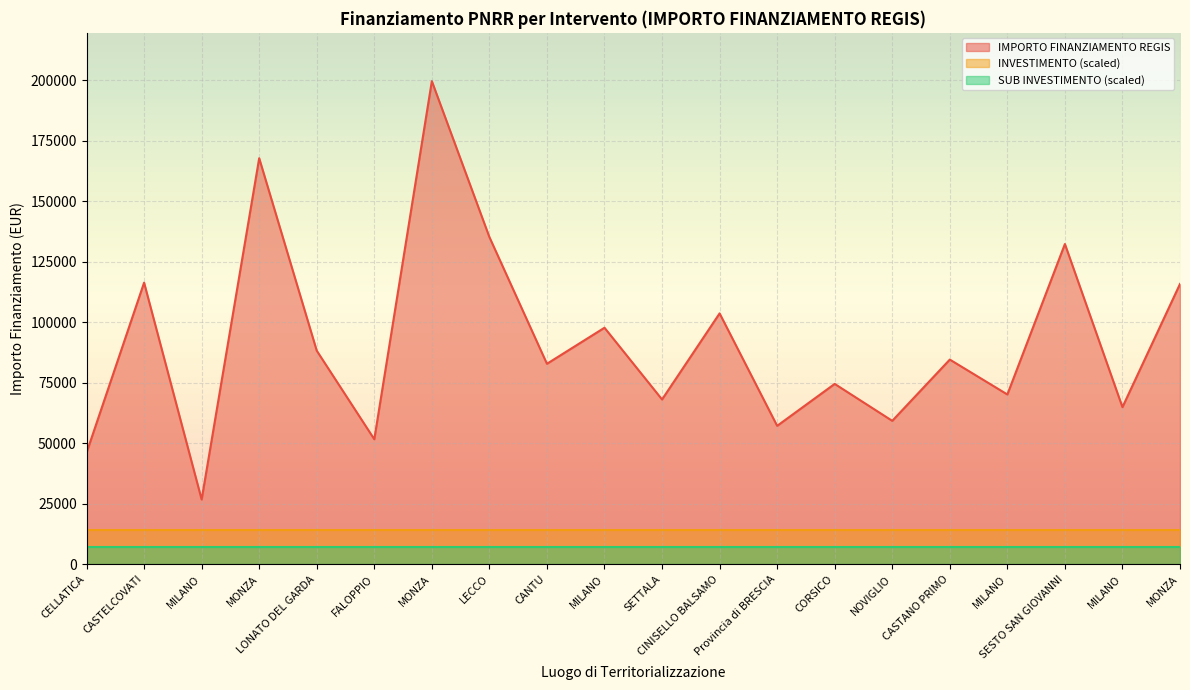

Reading left to right, extract all data points from this chart.

IMPORTO FINANZIAMENTO REGIS: CELLATICA=46044.5	CASTELCOVATI=116324.6	MILANO=26730.0	MONZA=167724.8	LONATO DEL GARDA=88213.8	FALOPPIO=51620.1	MONZA=199567.7	LECCO=135157.2	CANTU=82798.6	MILANO=97694.9	SETTALA=68057.8	CINISELLO BALSAMO=103619.9	Provincia di BRESCIA=57160.7	CORSICO=74486.0	NOVIGLIO=59229.0	CASTANO PRIMO=84538.8	MILANO=70120.9	SESTO SAN GIOVANNI=132279.7	MILANO=64886.6	MONZA=115789.8
INVESTIMENTO: CELLATICA=1.4	CASTELCOVATI=1.4	MILANO=1.4	MONZA=1.4	LONATO DEL GARDA=1.4	FALOPPIO=1.4	MONZA=1.4	LECCO=1.4	CANTU=1.4	MILANO=1.4	SETTALA=1.4	CINISELLO BALSAMO=1.4	Provincia di BRESCIA=1.4	CORSICO=1.4	NOVIGLIO=1.4	CASTANO PRIMO=1.4	MILANO=1.4	SESTO SAN GIOVANNI=1.4	MILANO=1.4	MONZA=1.4
SUB INVESTIMENTO: CELLATICA=1.4	CASTELCOVATI=1.4	MILANO=1.4	MONZA=1.4	LONATO DEL GARDA=1.4	FALOPPIO=1.4	MONZA=1.4	LECCO=1.4	CANTU=1.4	MILANO=1.4	SETTALA=1.4	CINISELLO BALSAMO=1.4	Provincia di BRESCIA=1.4	CORSICO=1.4	NOVIGLIO=1.4	CASTANO PRIMO=1.4	MILANO=1.4	SESTO SAN GIOVANNI=1.4	MILANO=1.4	MONZA=1.4